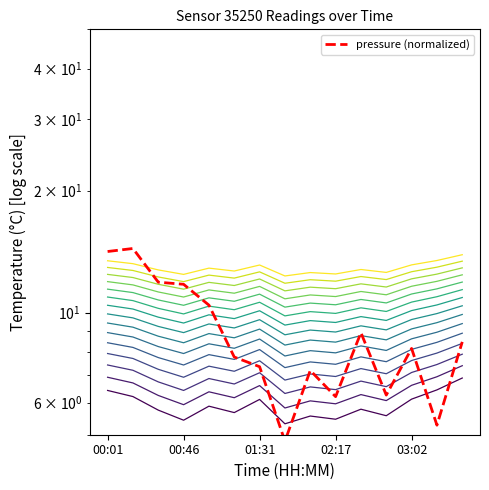

Where is temperature nearest to the value 8?

02:17